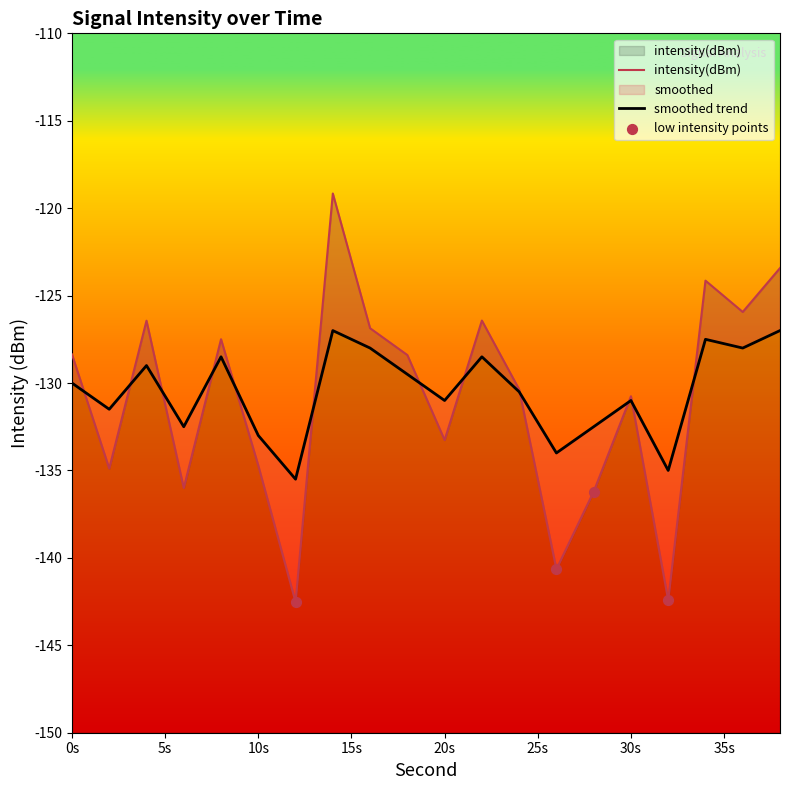

Is the value of smoothed at 32 greater than the value of intensity(dBm) at 28?

Yes